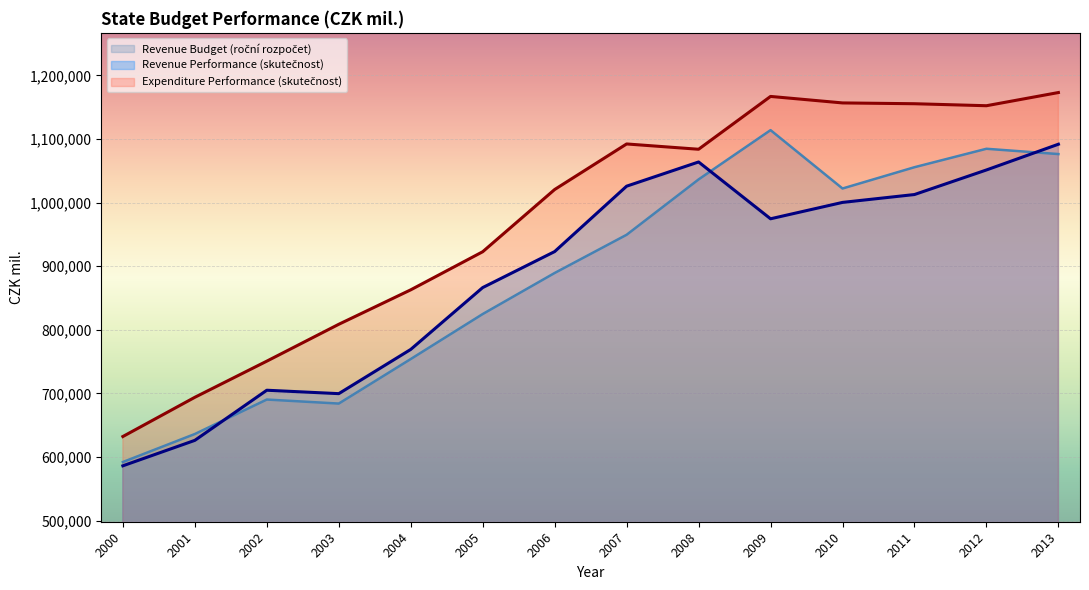

What is the difference between the highest and lowest values at 2004?

108811